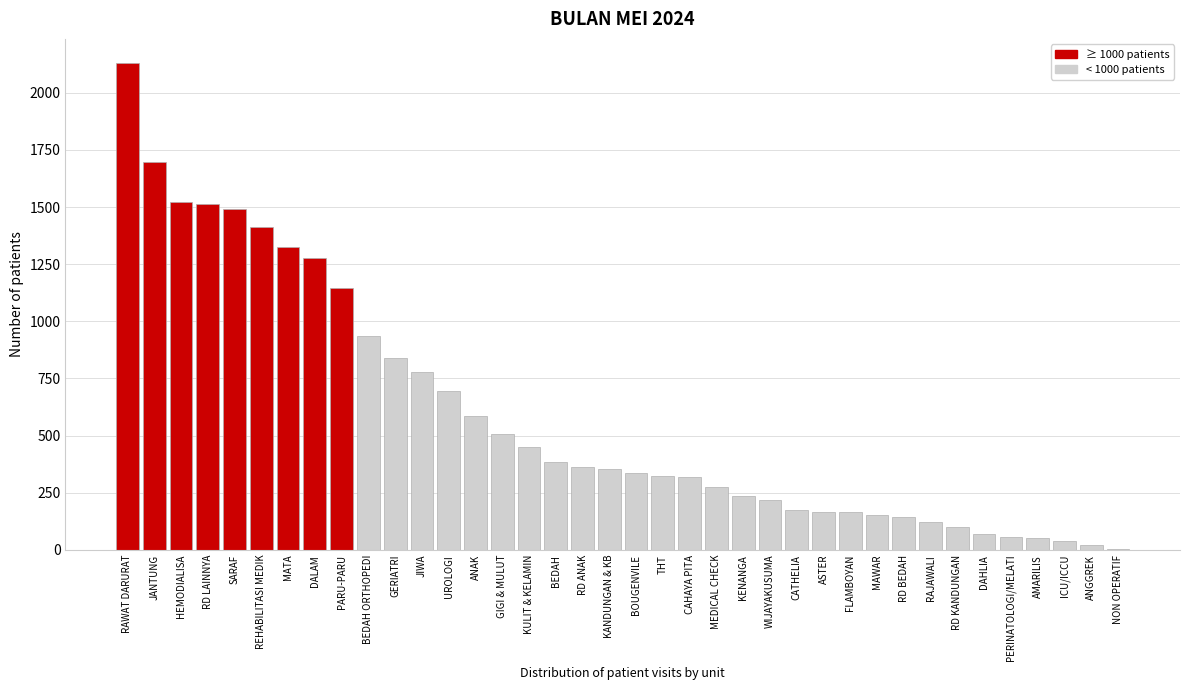

What is the greatest value displayed?

2129